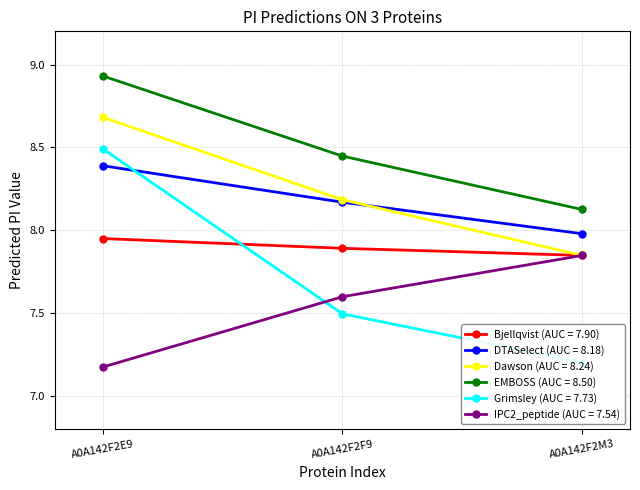

What is the label of the 1st point from the left?

A0A142F2E9